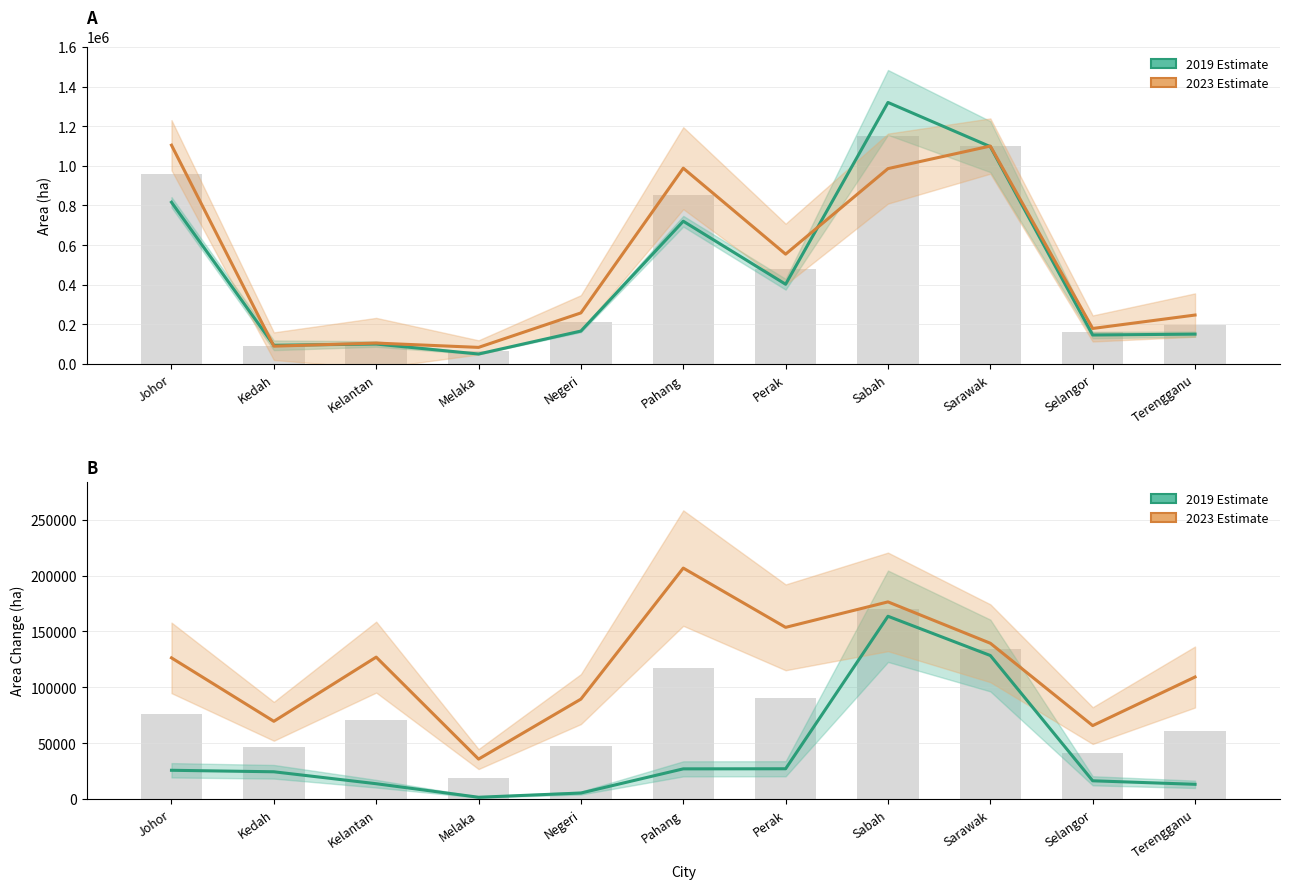

The 2023 areachange series shows 124189.0 at Kedah. True or false?

False